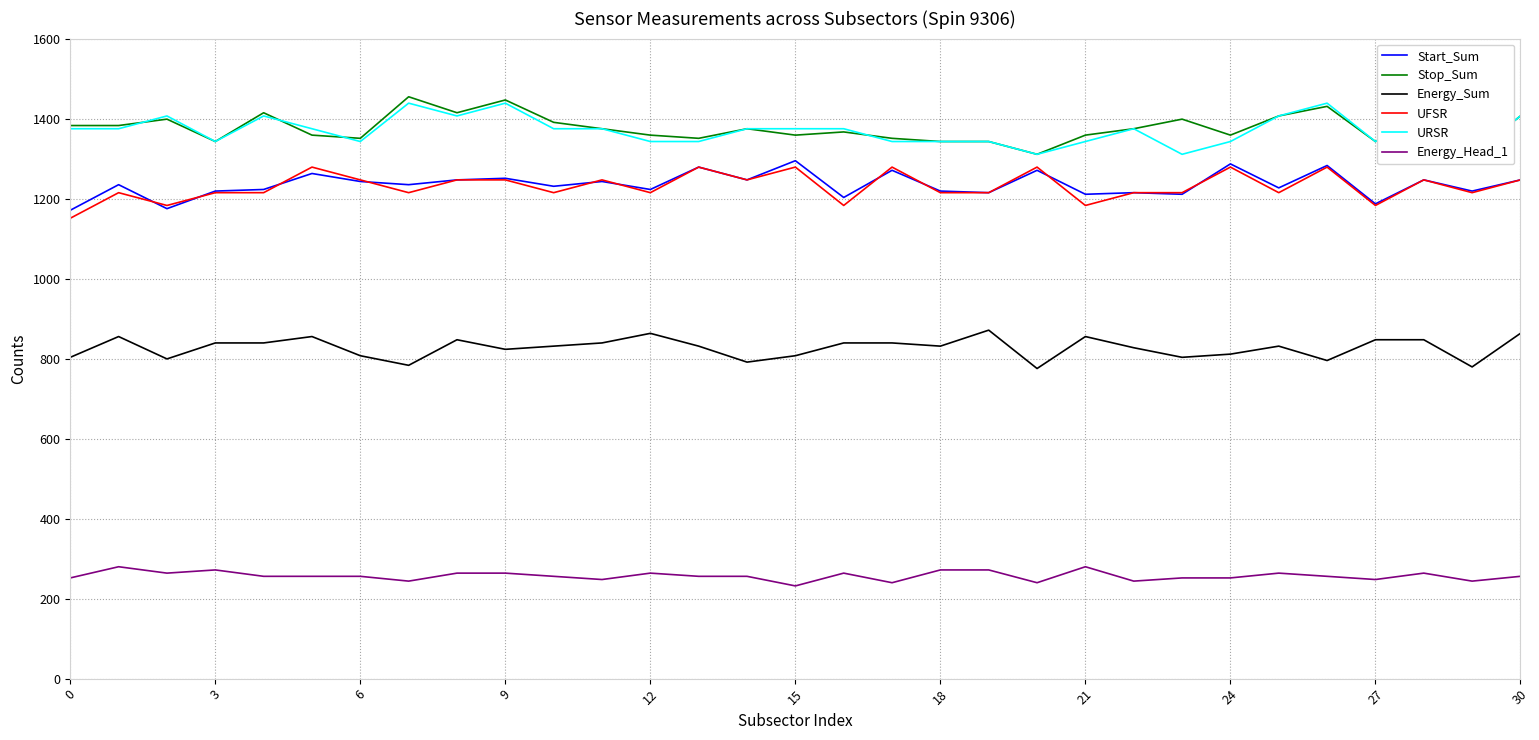

How many lines are shown in the chart?

6